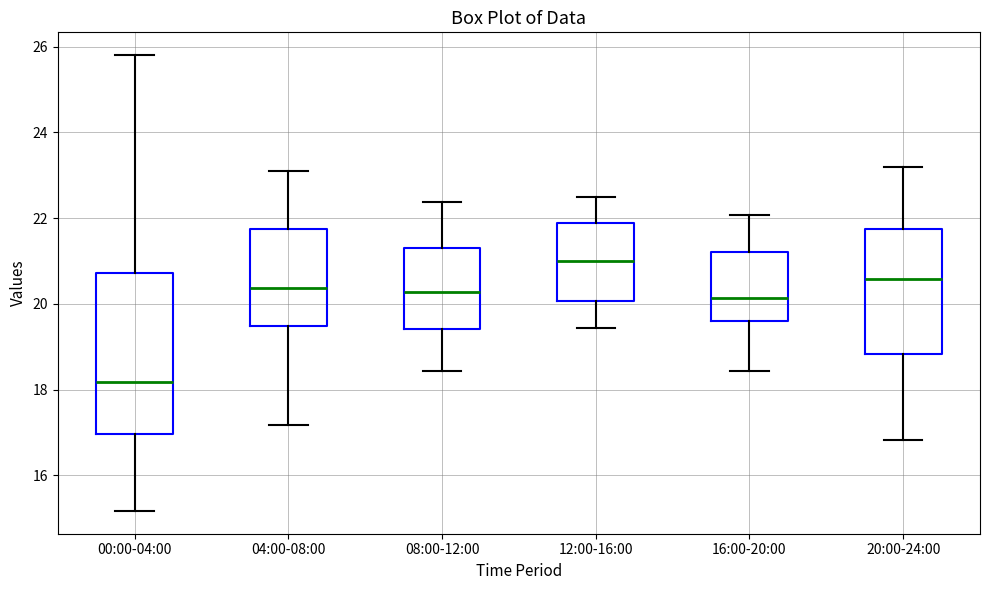

Reading left to right, read every box against the y-axis: the position of its median line, the range the box covers, and the ends of its whiskers. The values are not printed on the chart, so give them approximately, as read against the axis.

00:00-04:00: median 18.2, box 17.0 to 20.8, whiskers 15.2 to 25.8
04:00-08:00: median 20.4, box 19.4 to 21.8, whiskers 17.2 to 23.2
08:00-12:00: median 20.2, box 19.4 to 21.4, whiskers 18.4 to 22.4
12:00-16:00: median 21.0, box 20.0 to 21.8, whiskers 19.4 to 22.6
16:00-20:00: median 20.2, box 19.6 to 21.2, whiskers 18.4 to 22.0
20:00-24:00: median 20.6, box 18.8 to 21.8, whiskers 16.8 to 23.2